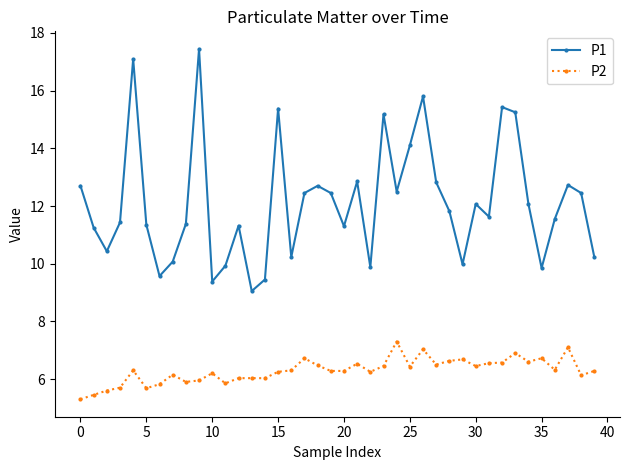

At how many categories does at least one series exceed 7?

40